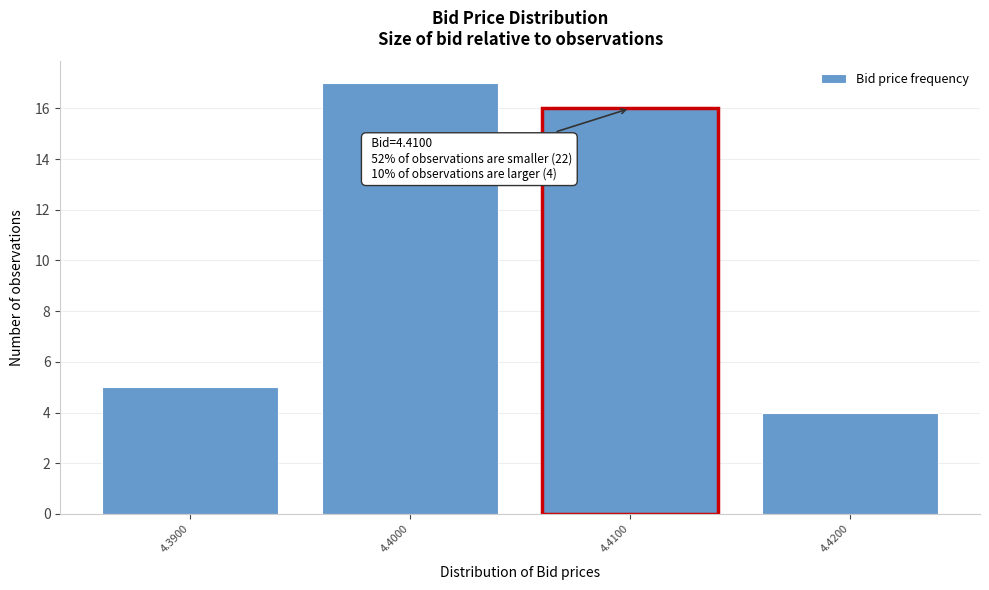

Reading left to right, what are all the values shown in this chart?

4.3900=5	4.4000=17	4.4100=16	4.4200=4